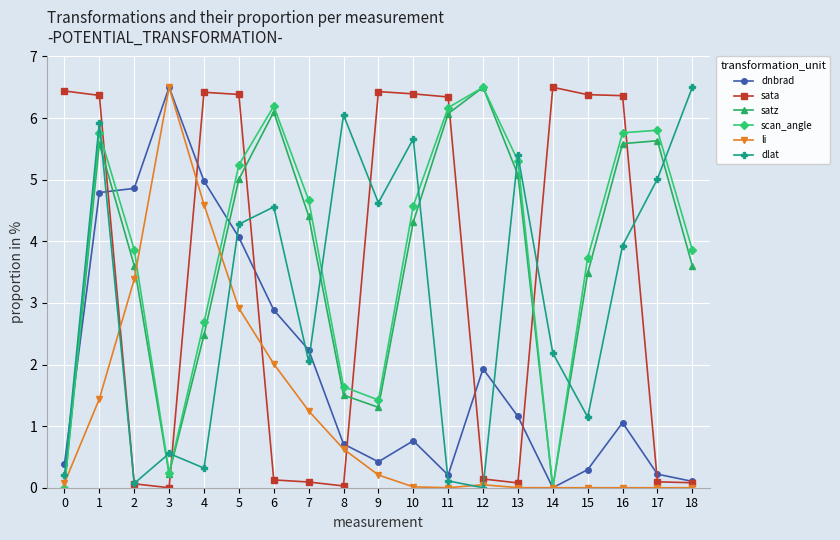

In dlat, how many points are lower than both neighbors (excluding endpoints)?

6